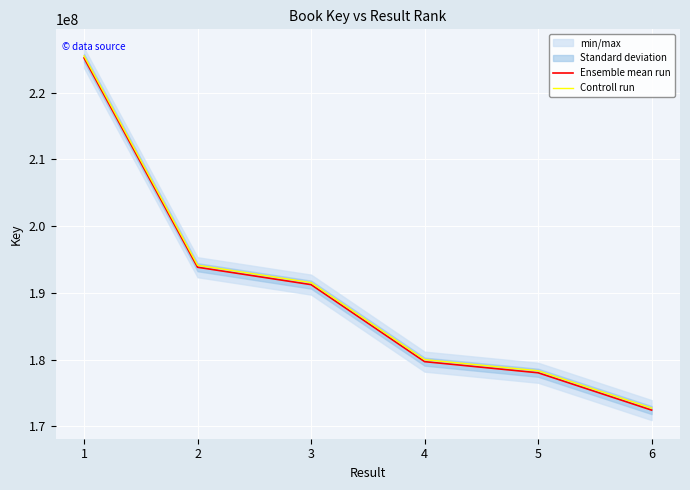

Reading right to left, extract all data points from this chart.

Ensemble mean run: 172432117	178025210	179693441	191233003	193838067	225196238
Controll run: 172732117	178325210	179993441	191533003	194138067	225496238